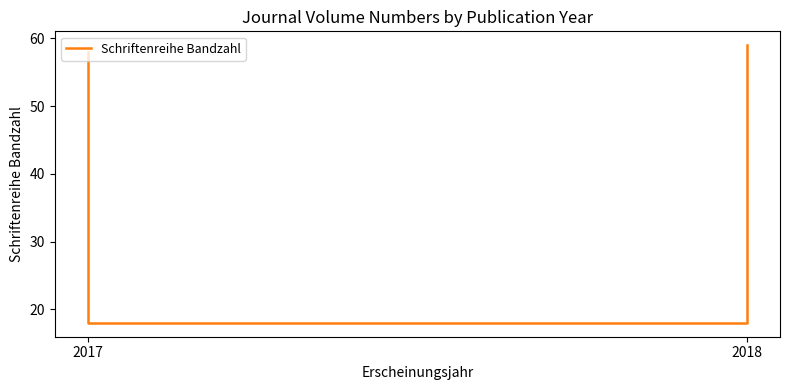

True or false: the data shows 18 at 2017.

True